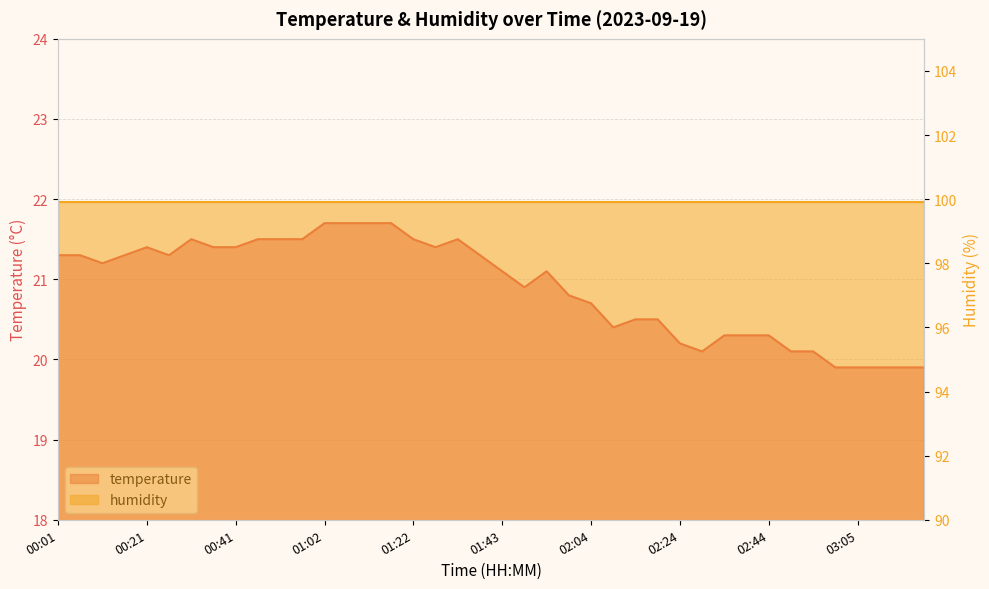

What is the ratio of the value at 00:36 to the value at 01:12?

1.0